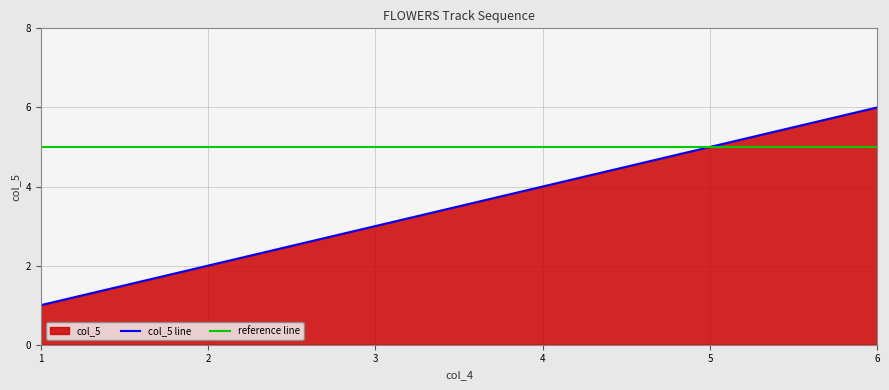

True or false: col_5 line has a value of 4 at 4.

True